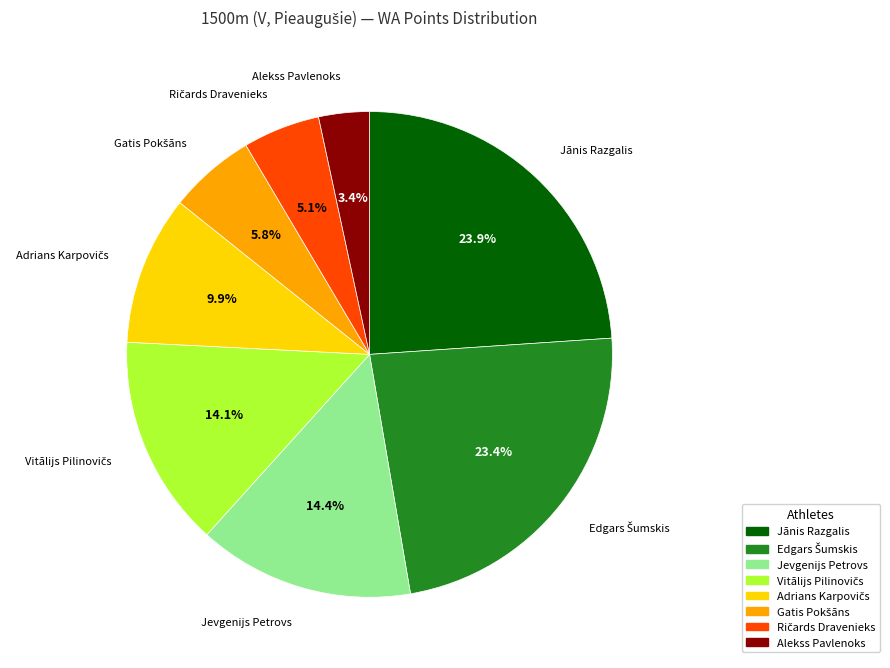

Which category has the smallest portion of the pie?

Alekss Pavlenoks